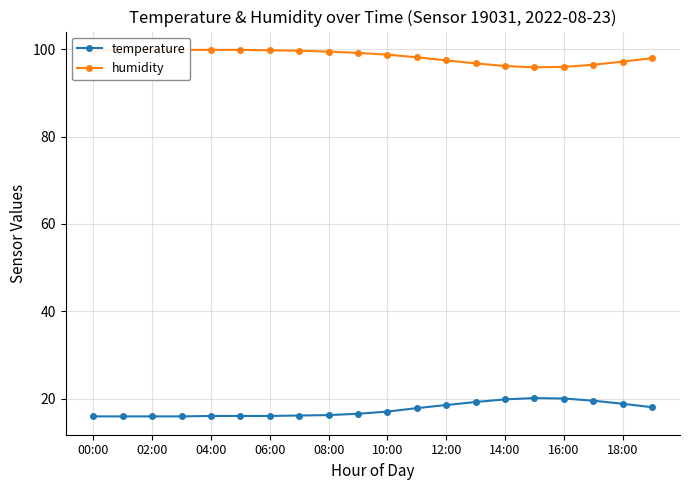

True or false: temperature has a value of 28.4 at 12:00.

False